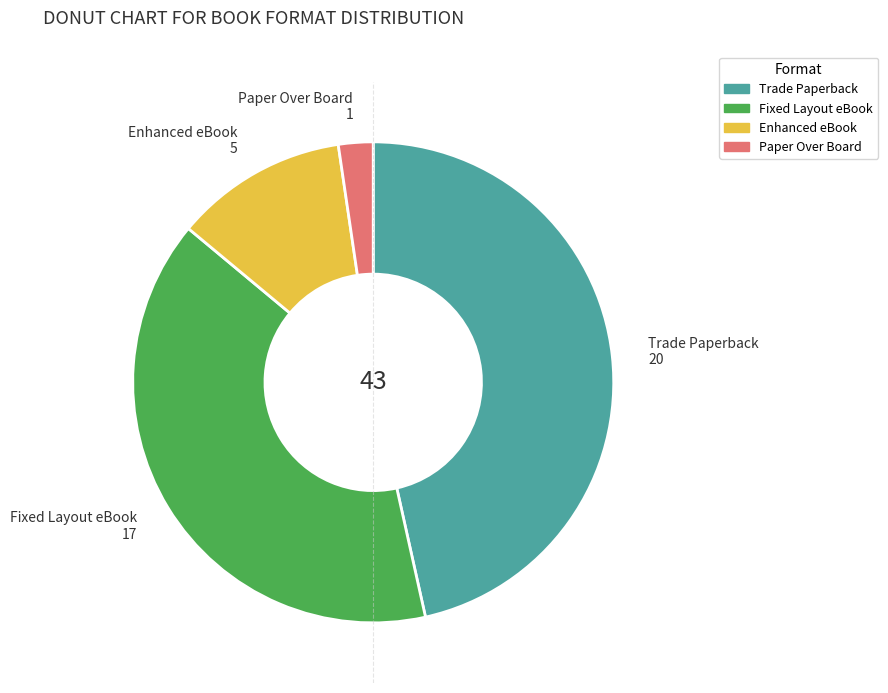

Between Fixed Layout eBook and Paper Over Board, which is larger?

Fixed Layout eBook